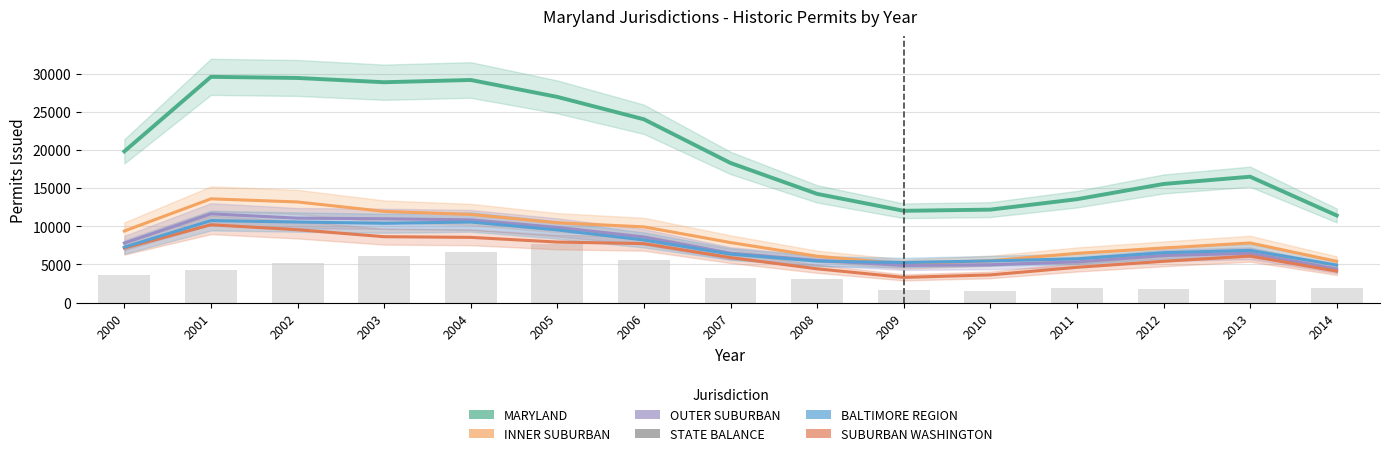

What is the difference between the OUTER SUBURBAN values at 2001 and 2000?

3830.3